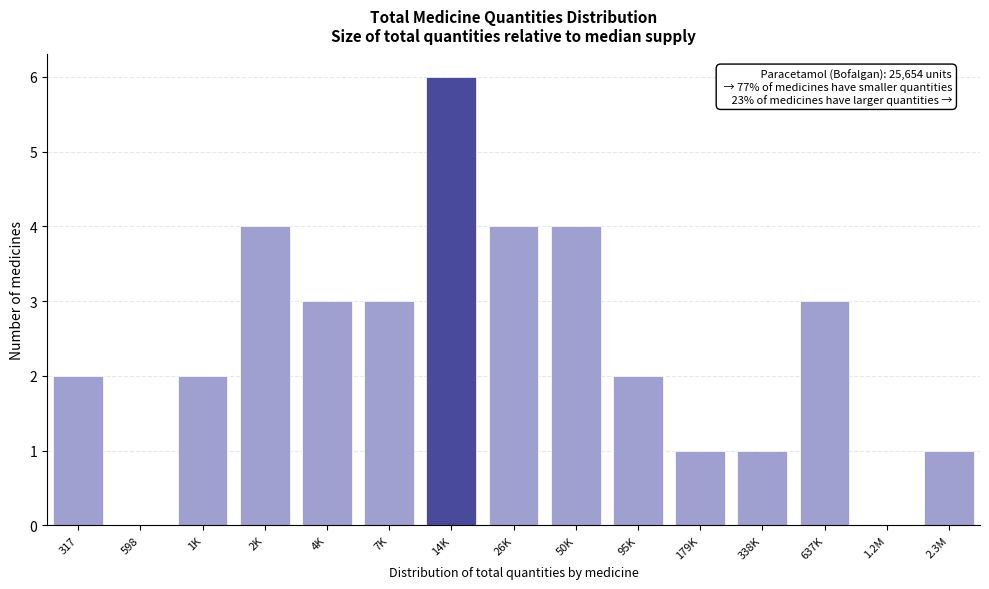

Reading left to right, extract all data points from this chart.

317=2	598=0	1K=2	2K=4	4K=3	7K=3	14K=6	26K=4	50K=4	95K=2	179K=1	338K=1	637K=3	1.2M=0	2.3M=1